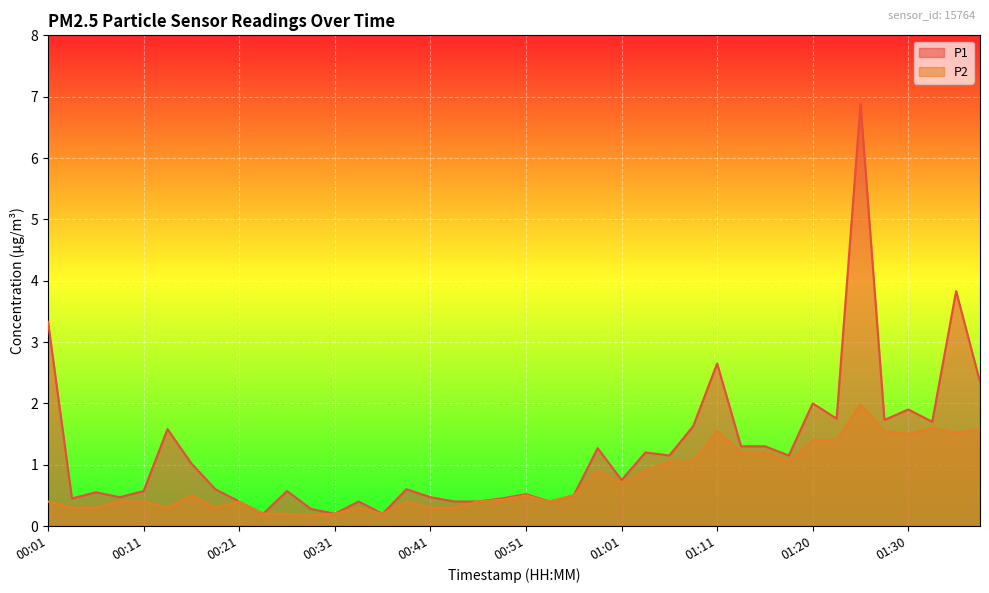

The value of P2 at 01:18 is 1.1. True or false?

True